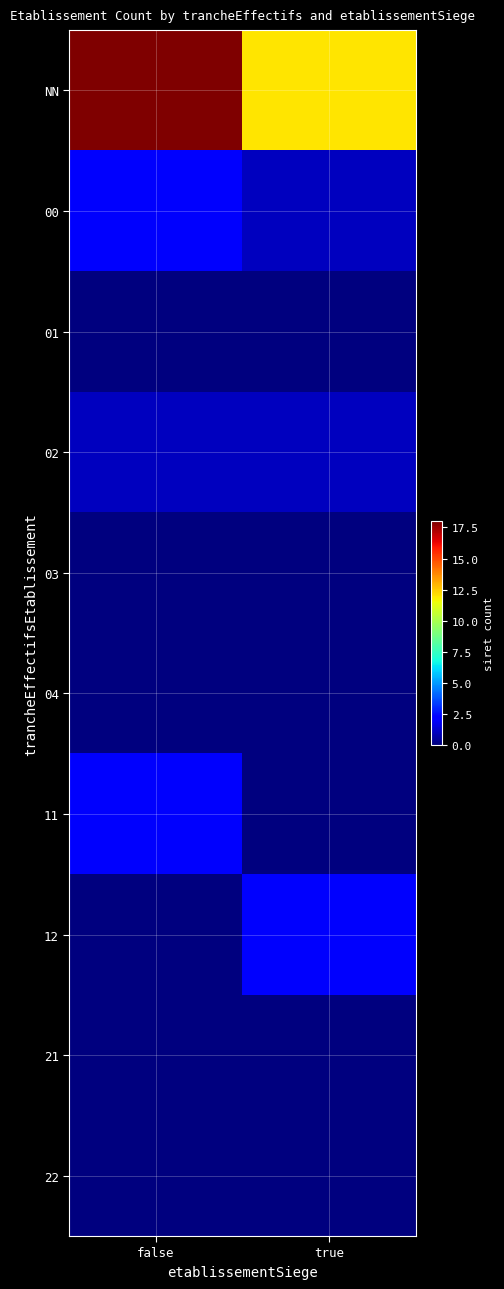

What is the maximum value shown in the chart?

18